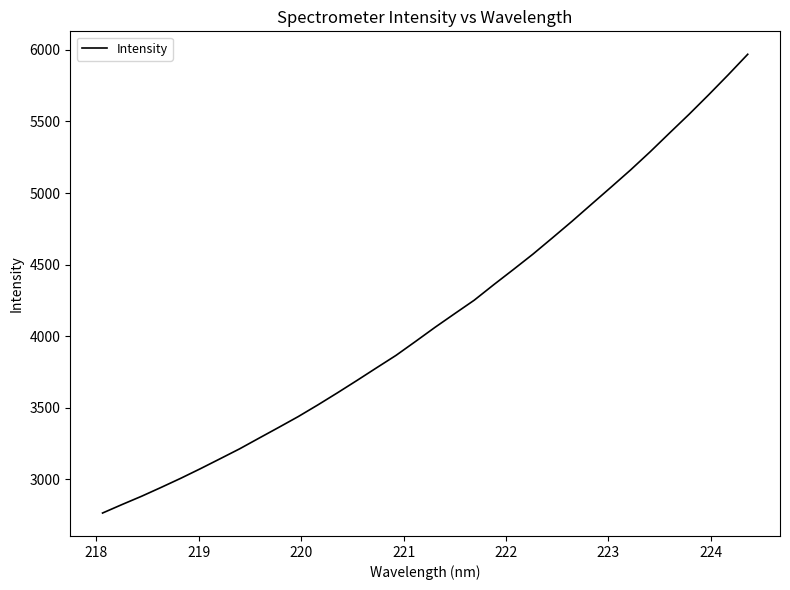

What is the difference between the maximum and minimum values?

3206.1